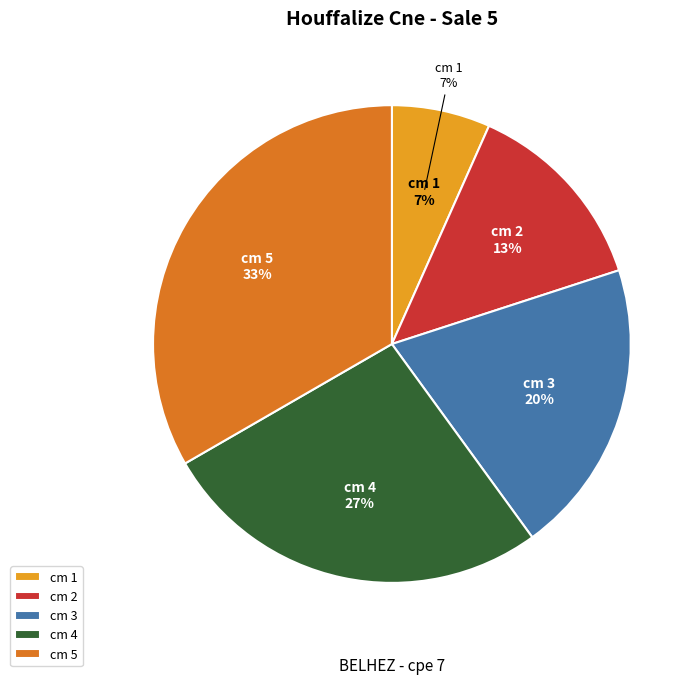

Rank the categories by value from highest to lowest.

5, 4, 3, 2, 1